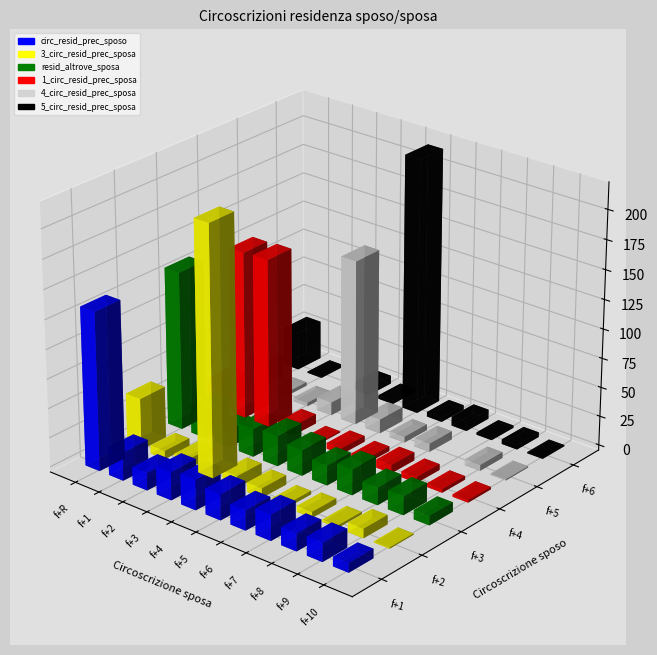

What is the sum of all circ_resid_prec_sposo values?

324